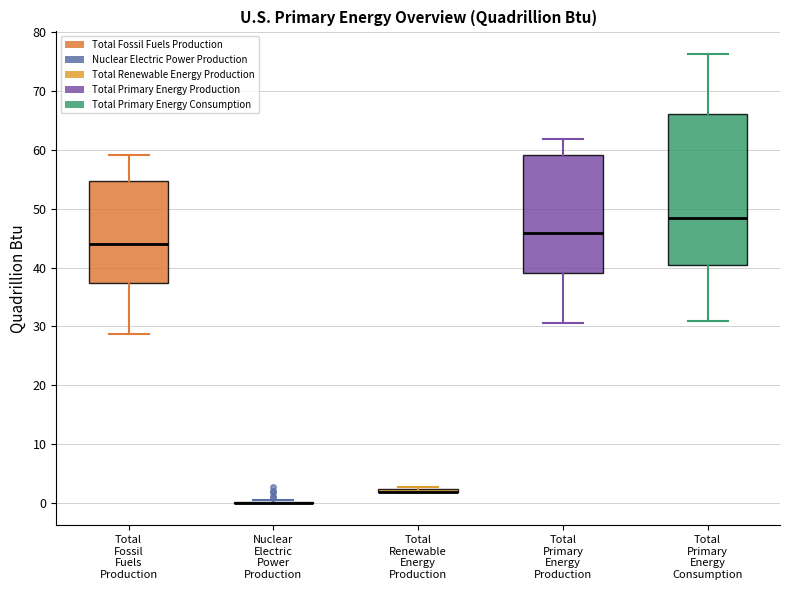

Reading left to right, read every box against the y-axis: the position of its median line, the range the box covers, and the ends of its whiskers. The values are not printed on the chart, so give them approximately, as read against the axis.

Total Fossil Fuels Production: median 44, box 37 to 55, whiskers 29 to 59
Nuclear Electric Power Production: box collapsed to a line at 0, whiskers 0 to 1
Total Renewable Energy Production: box collapsed to a line at 2, whiskers 2 to 3
Total Primary Energy Production: median 46, box 39 to 59, whiskers 31 to 62
Total Primary Energy Consumption: median 48, box 41 to 66, whiskers 31 to 76